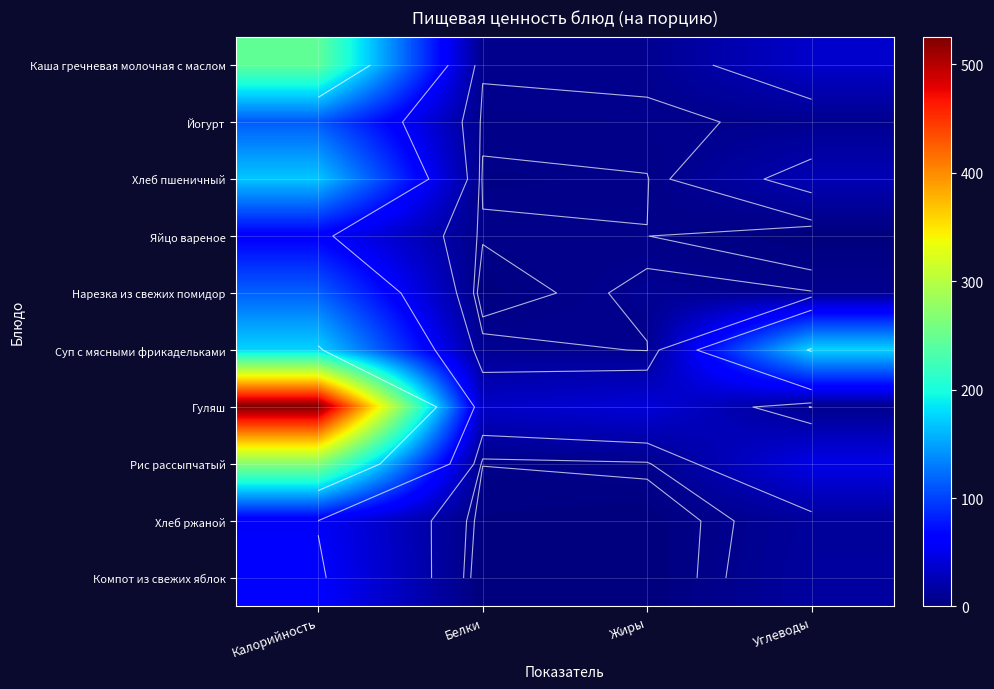

Where does the Хлеб пшеничный series first go above 24?

Калорийность